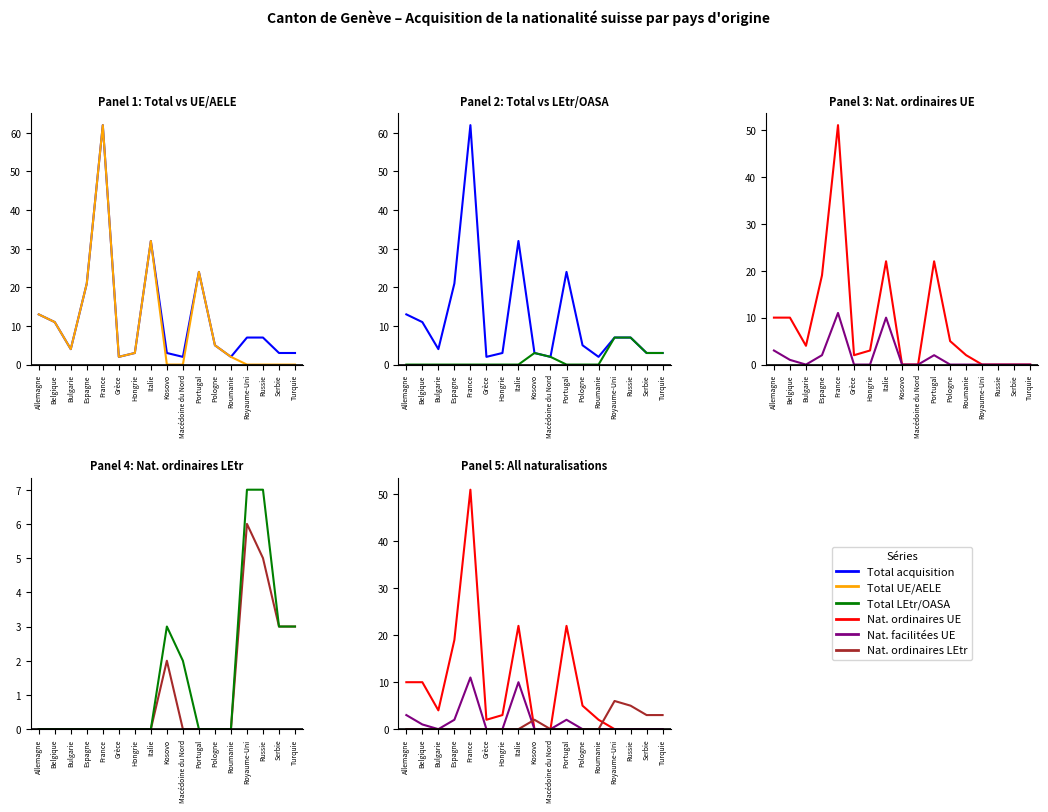

Reading left to right, what are all the values shown in this chart?

Total acquisition: Allemagne=13	Belgique=11	Bulgarie=4	Espagne=21	France=62	Grèce=2	Hongrie=3	Italie=32	Kosovo=3	Macédoine du Nord=2	Portugal=24	Pologne=5	Roumanie=2	Royaume-Uni=7	Russie=7	Serbie=3	Turquie=3
Total UE/AELE: Allemagne=13	Belgique=11	Bulgarie=4	Espagne=21	France=62	Grèce=2	Hongrie=3	Italie=32	Kosovo=0	Macédoine du Nord=0	Portugal=24	Pologne=5	Roumanie=2	Royaume-Uni=0	Russie=0	Serbie=0	Turquie=0
Total LEtr/OASA: Allemagne=0	Belgique=0	Bulgarie=0	Espagne=0	France=0	Grèce=0	Hongrie=0	Italie=0	Kosovo=3	Macédoine du Nord=2	Portugal=0	Pologne=0	Roumanie=0	Royaume-Uni=7	Russie=7	Serbie=3	Turquie=3
Nat. ordinaires UE: Allemagne=10	Belgique=10	Bulgarie=4	Espagne=19	France=51	Grèce=2	Hongrie=3	Italie=22	Kosovo=0	Macédoine du Nord=0	Portugal=22	Pologne=5	Roumanie=2	Royaume-Uni=0	Russie=0	Serbie=0	Turquie=0
Nat. facilitées UE: Allemagne=3	Belgique=1	Bulgarie=0	Espagne=2	France=11	Grèce=0	Hongrie=0	Italie=10	Kosovo=0	Macédoine du Nord=0	Portugal=2	Pologne=0	Roumanie=0	Royaume-Uni=0	Russie=0	Serbie=0	Turquie=0
Nat. ordinaires LEtr: Allemagne=0	Belgique=0	Bulgarie=0	Espagne=0	France=0	Grèce=0	Hongrie=0	Italie=0	Kosovo=2	Macédoine du Nord=0	Portugal=0	Pologne=0	Roumanie=0	Royaume-Uni=6	Russie=5	Serbie=3	Turquie=3